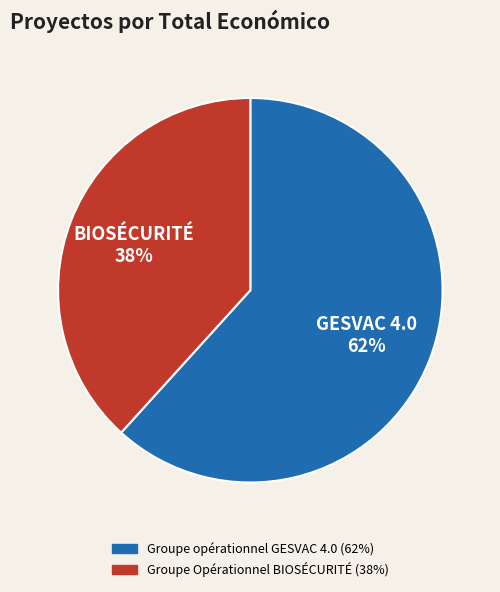

The Groupe opérationnel GESVAC 4.0 slice represents 62% of the pie. True or false?

True